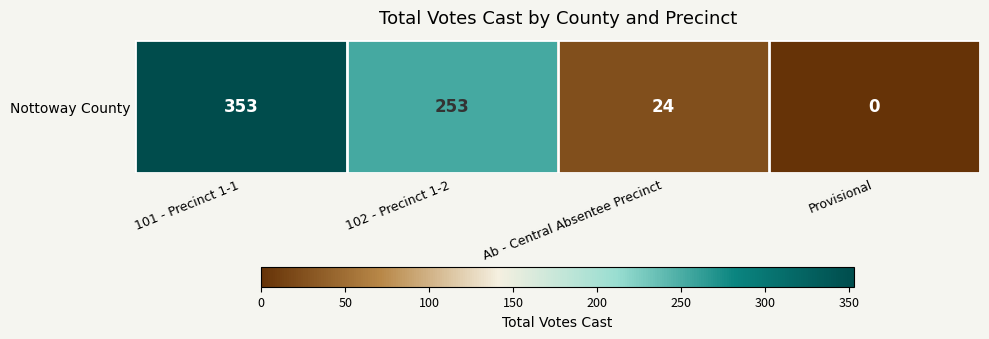

What is the difference between the maximum and second lowest values?

329